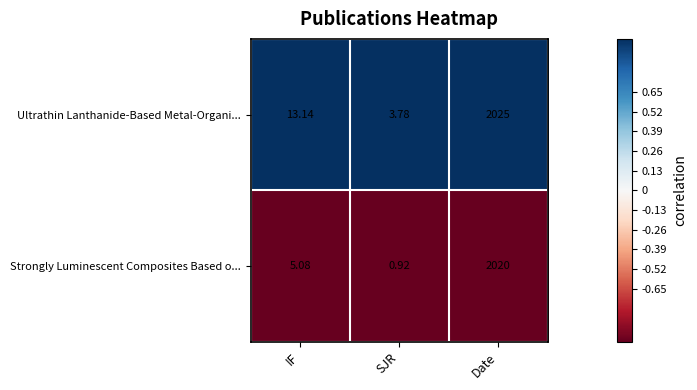

At which label does Ultrathin Lanthanide-Based Metal-Organi... first exceed 13?

IF